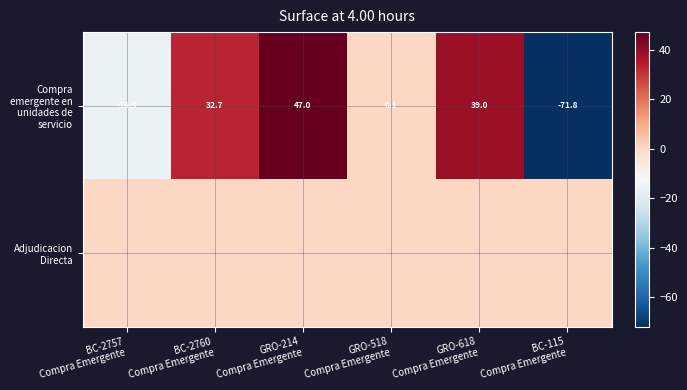

At which category is the sum across all series the highest?

GRO-214
Compra Emergente